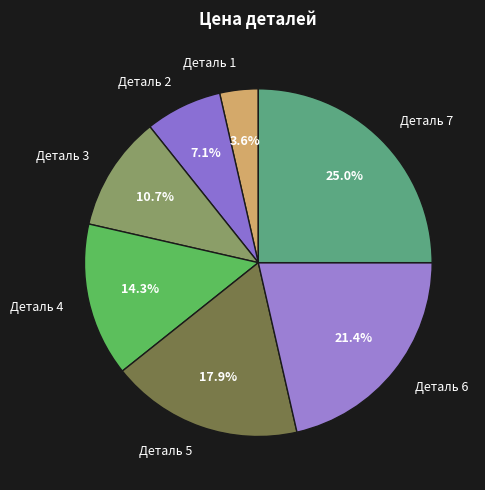

What is the ratio of the value at Деталь 6 to the value at Деталь 5?

1.2